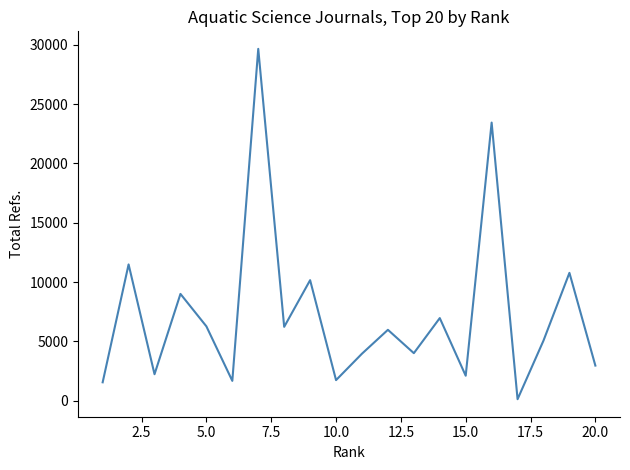

What is the difference between the maximum and minimum values?

29524